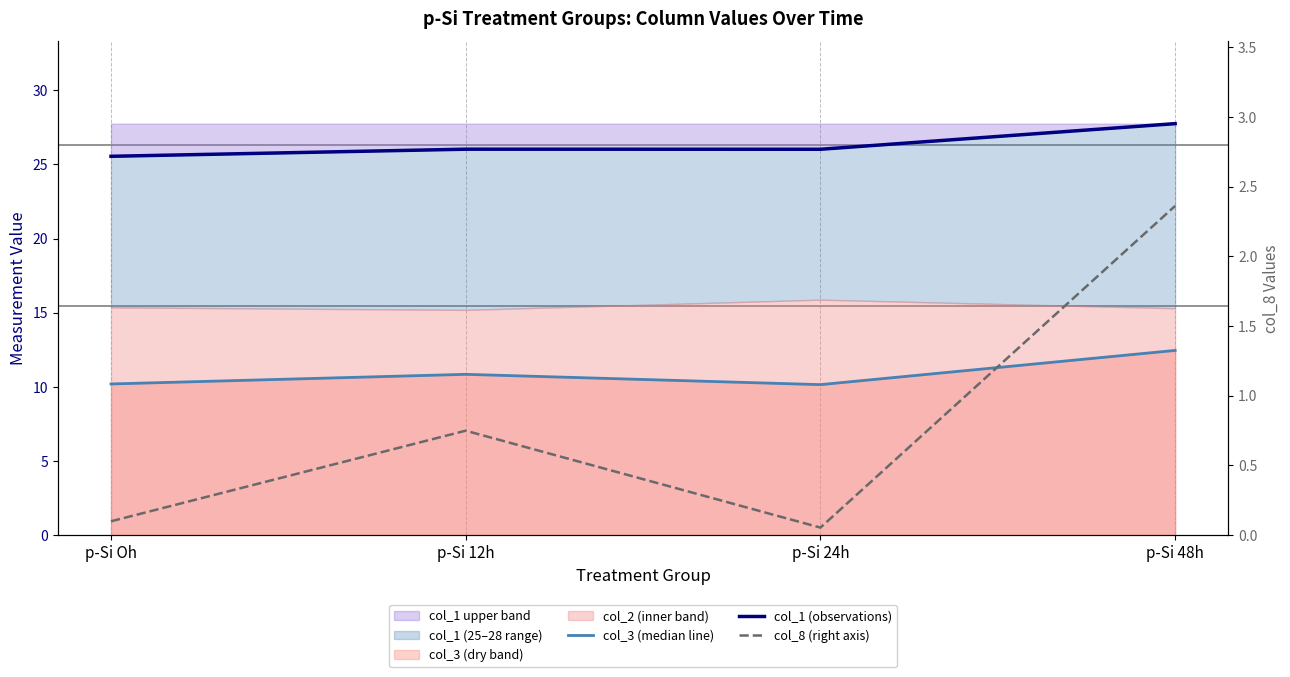

List the series in order of their overall mean, highest first.

col_1 (observations), col_3 (median line), col_8 (right axis)